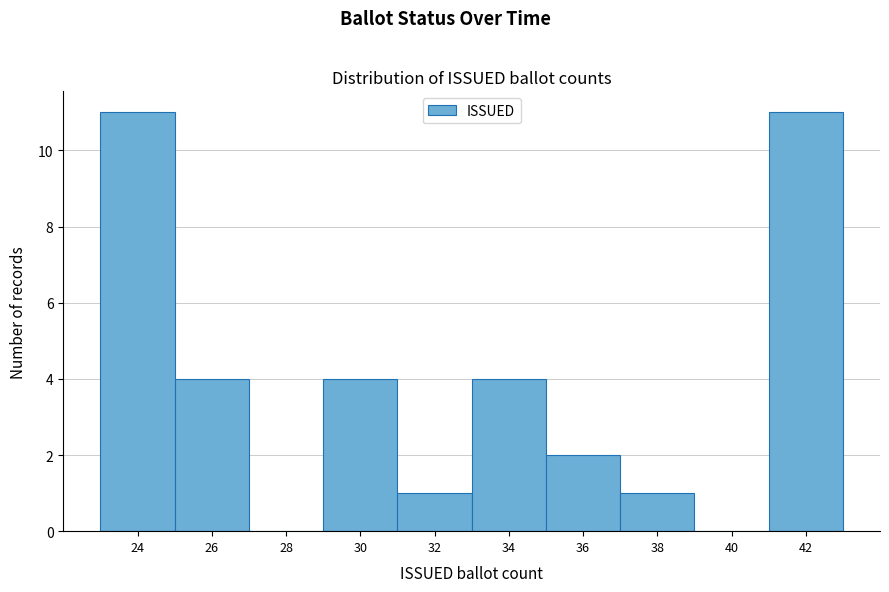

Reading left to right, what are all the values shown in this chart?

24=11	26=4	28=0	30=4	32=1	34=4	36=2	38=1	40=0	42=11